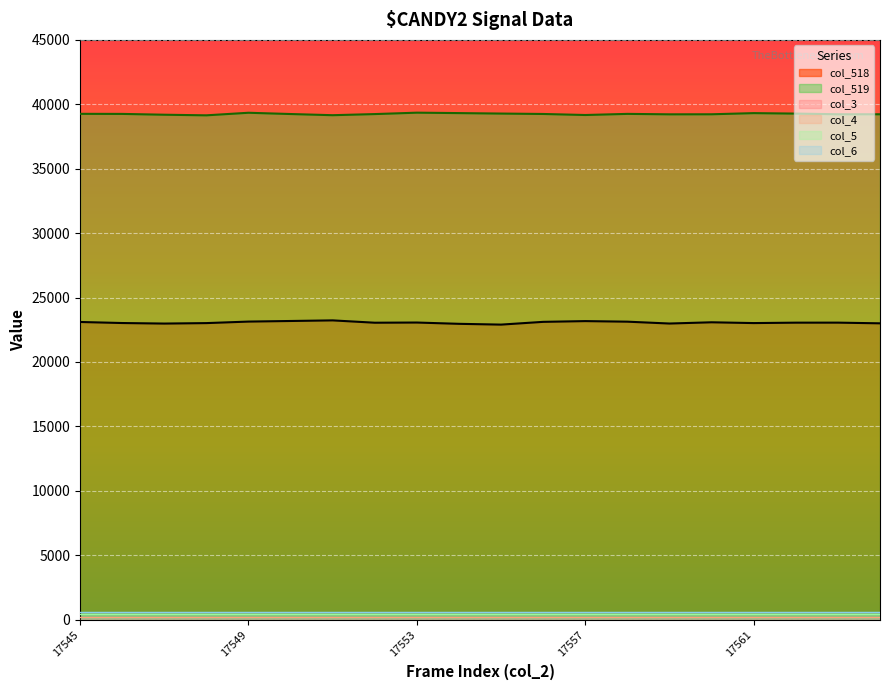

Is the value of col_6 at 17556 greater than the value of col_518 at 17545?

No